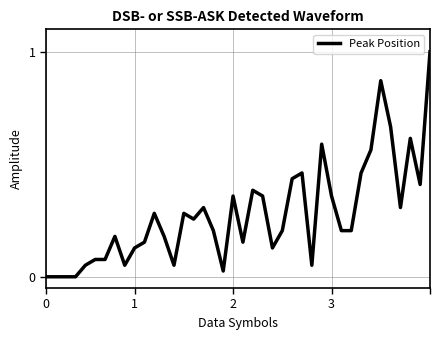

What is the greatest value displayed?

1.0